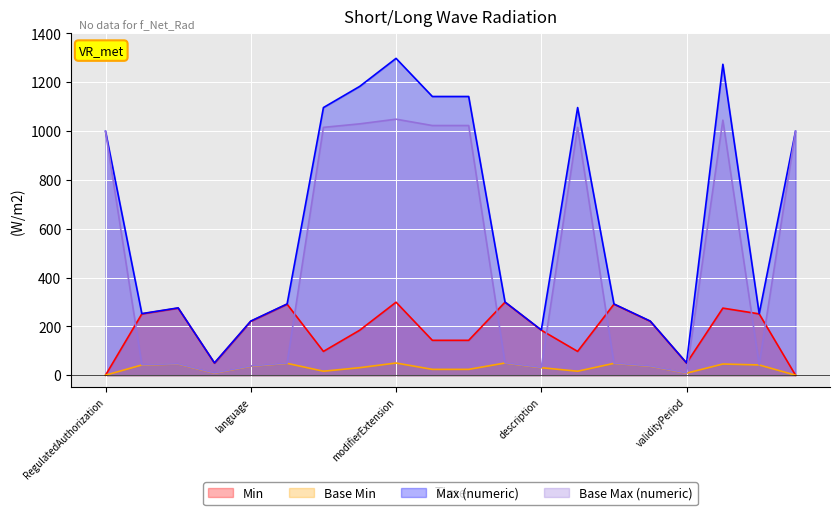

Which series has the largest range (max minus min)?

Max (numeric)